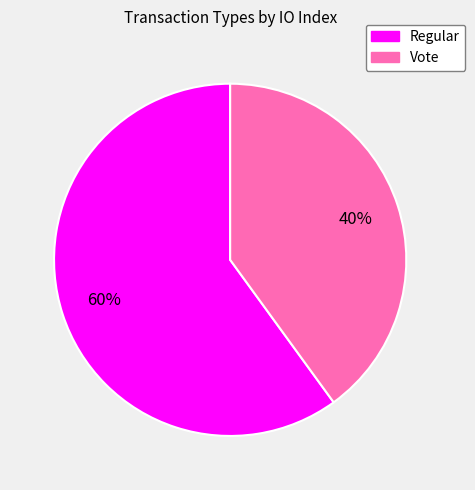

Is the sum of Regular and Vote greater than half?

Yes